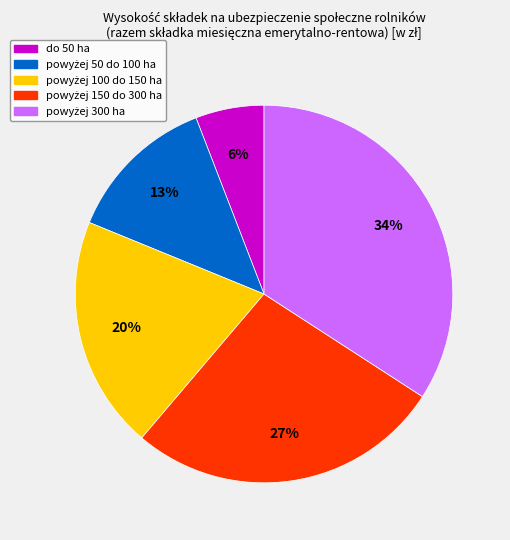

To the nearest percent, what is the difference between the largest and smallest slice percentages?

28%